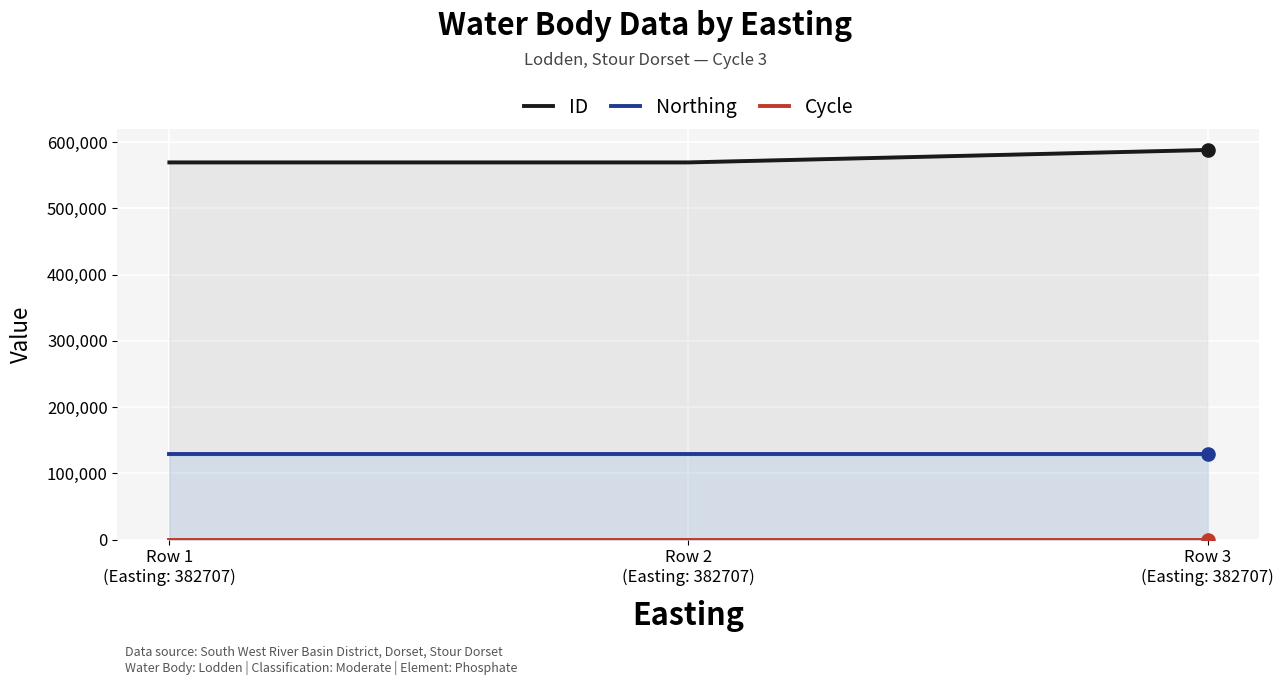

At which category is the sum across all series the highest?

Row 3
(Easting: 382707)